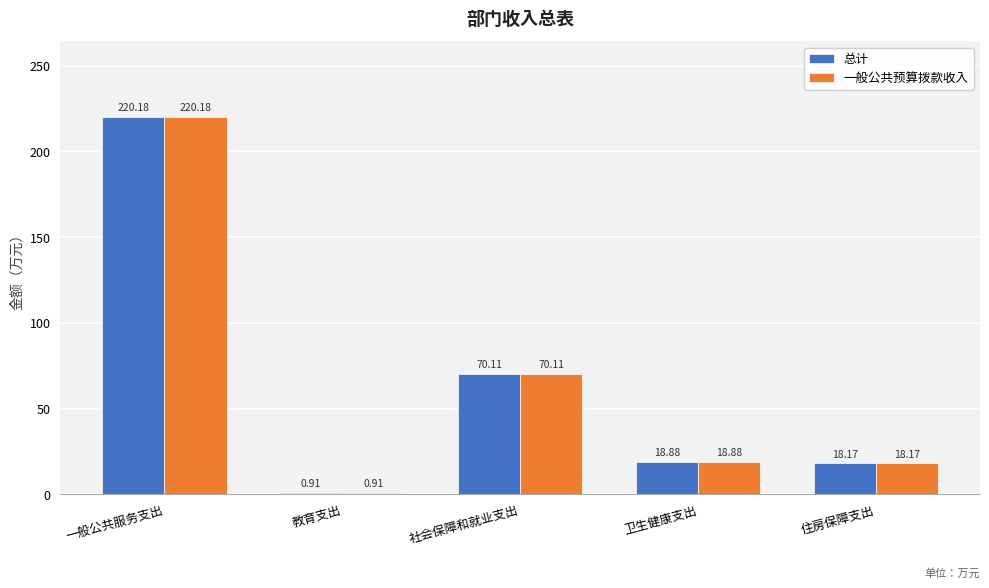

What is the maximum value for 一般公共预算拨款收入?

220.2